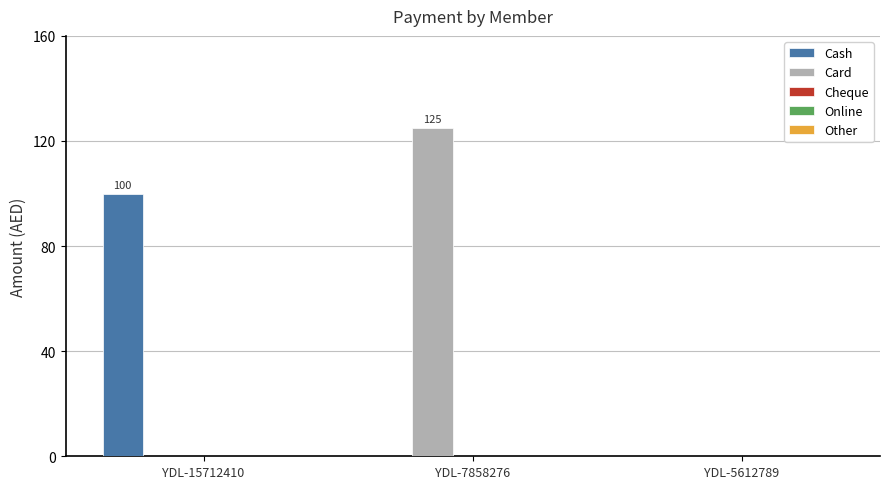

Is it true that Card equals 125 at YDL-7858276?

True